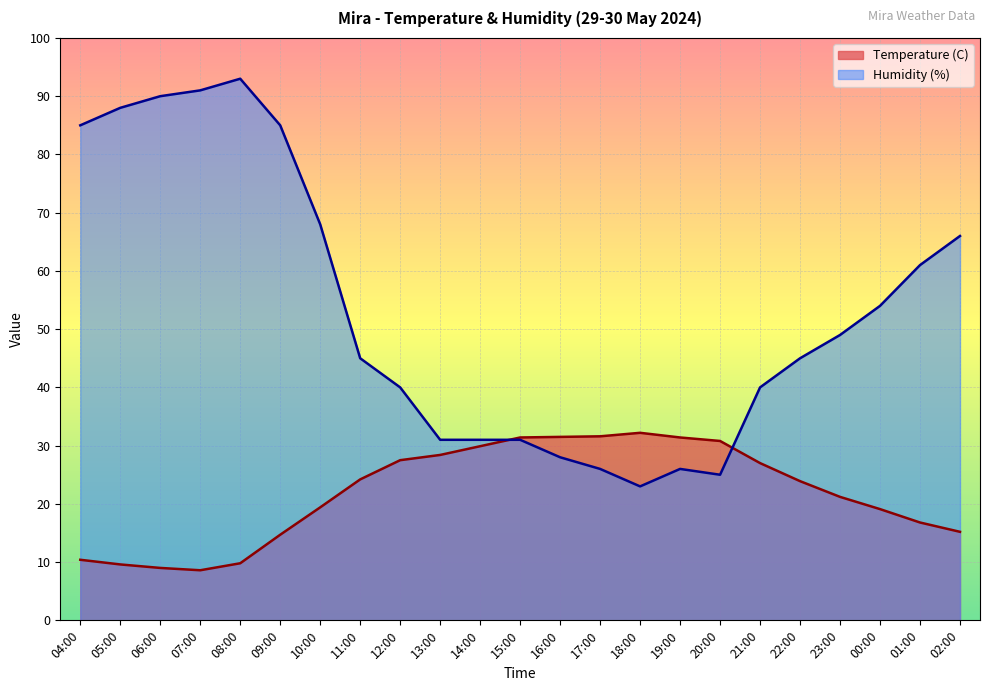

Which series ends up on top after the final intersection of Humidity (%) and Temperature (C)?

Humidity (%)